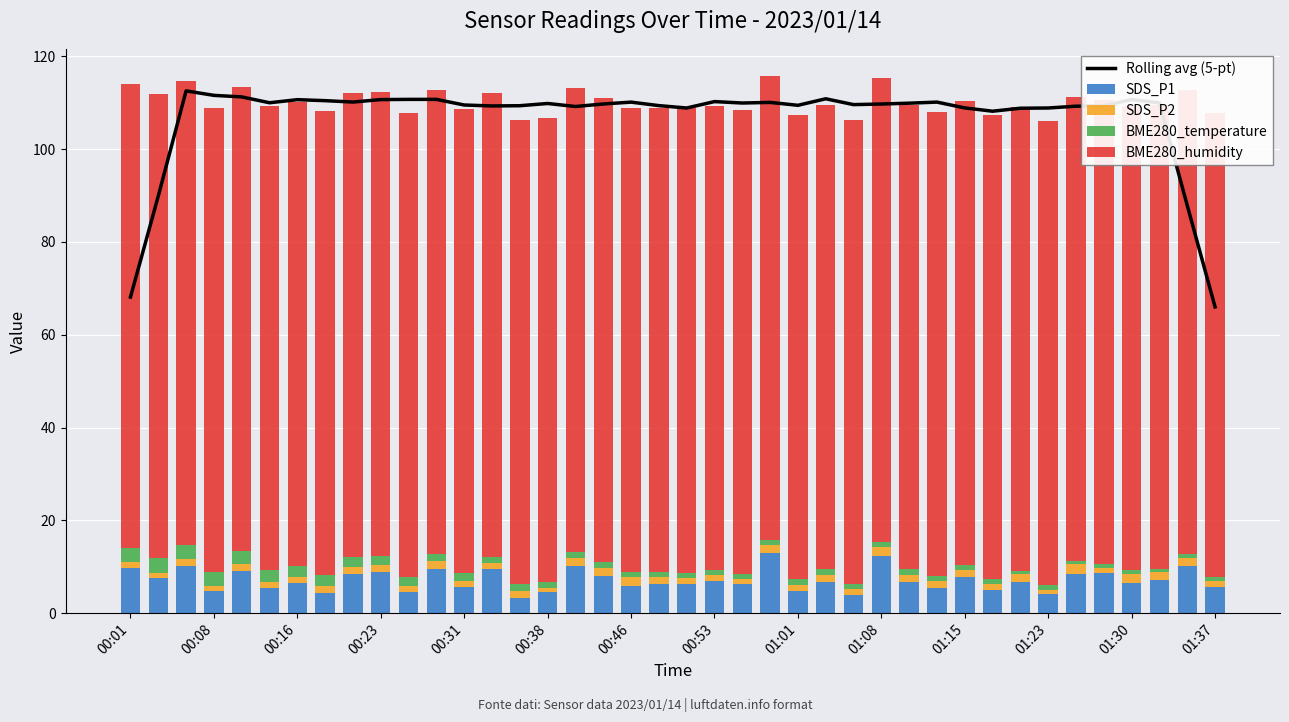

Is it true that SDS_P2 equals 1.6 at 37?

True